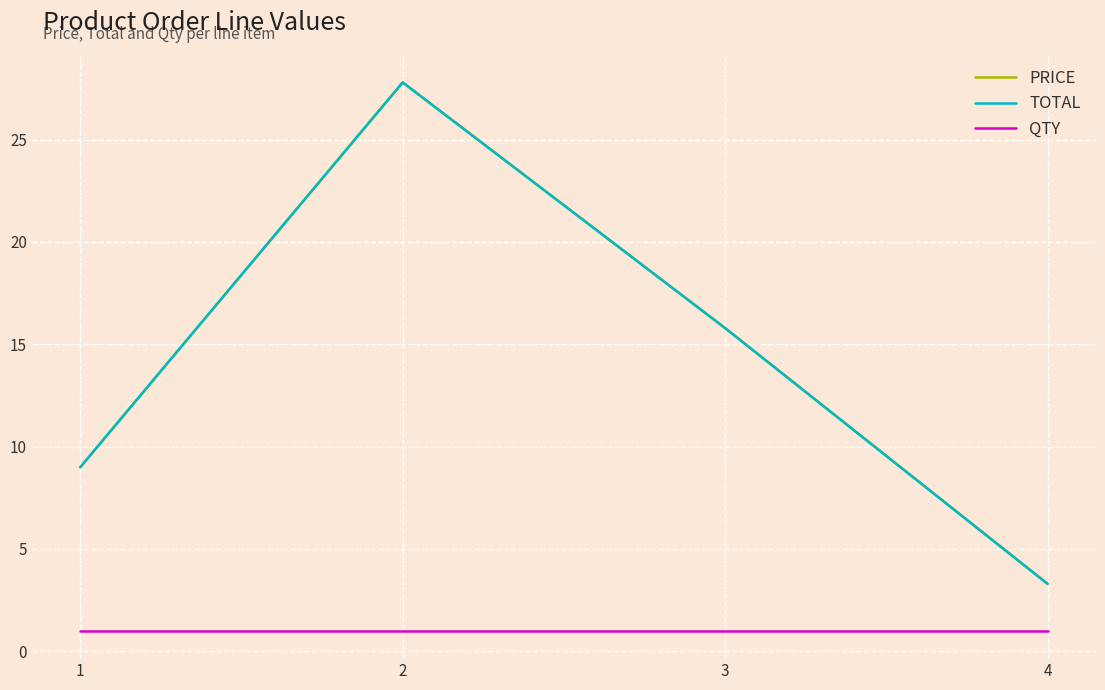

What is the smallest value displayed?

1.0